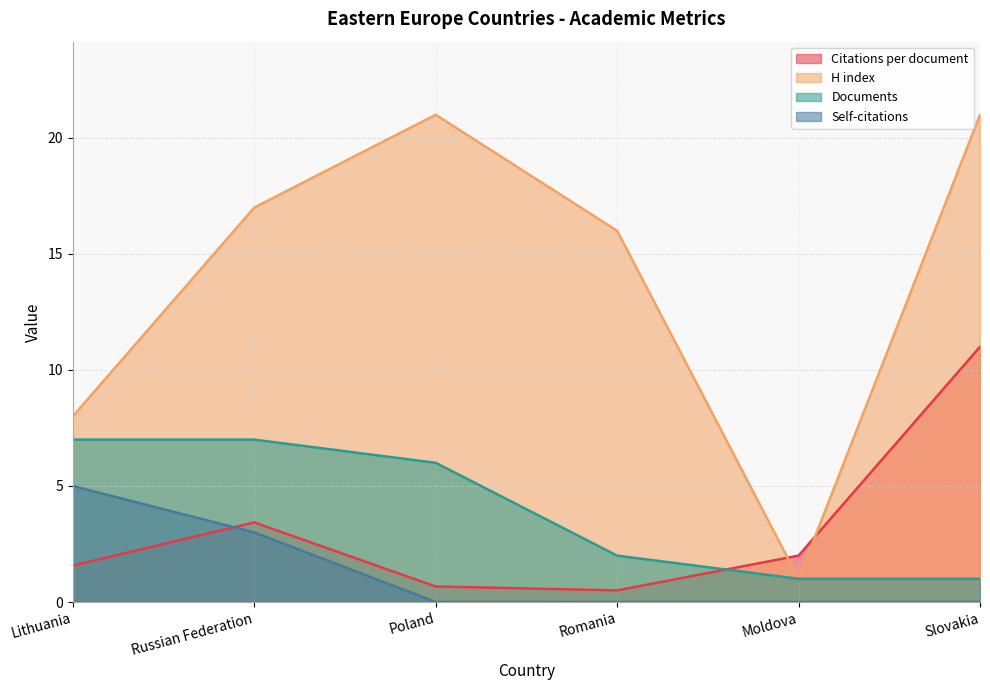

Count the number of data series in this chart.

4